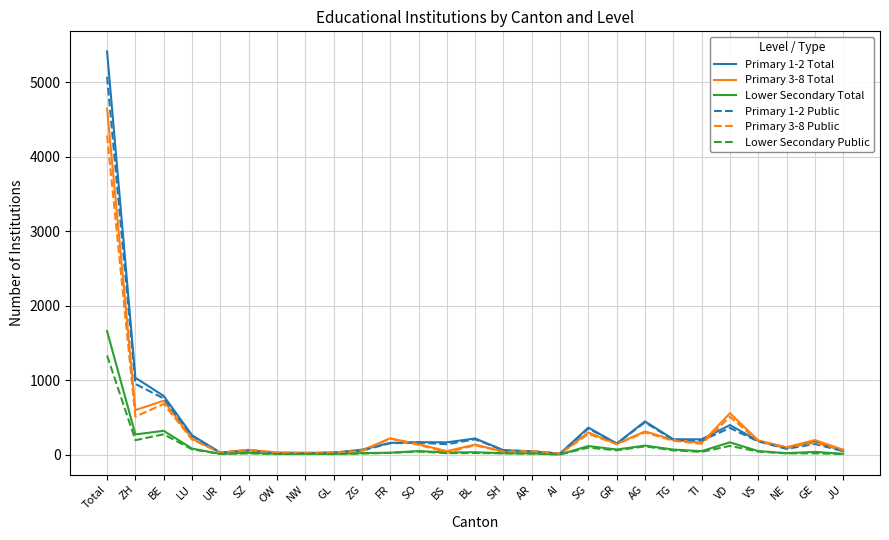

Which series has the largest range (max minus min)?

Primary 1-2 Total